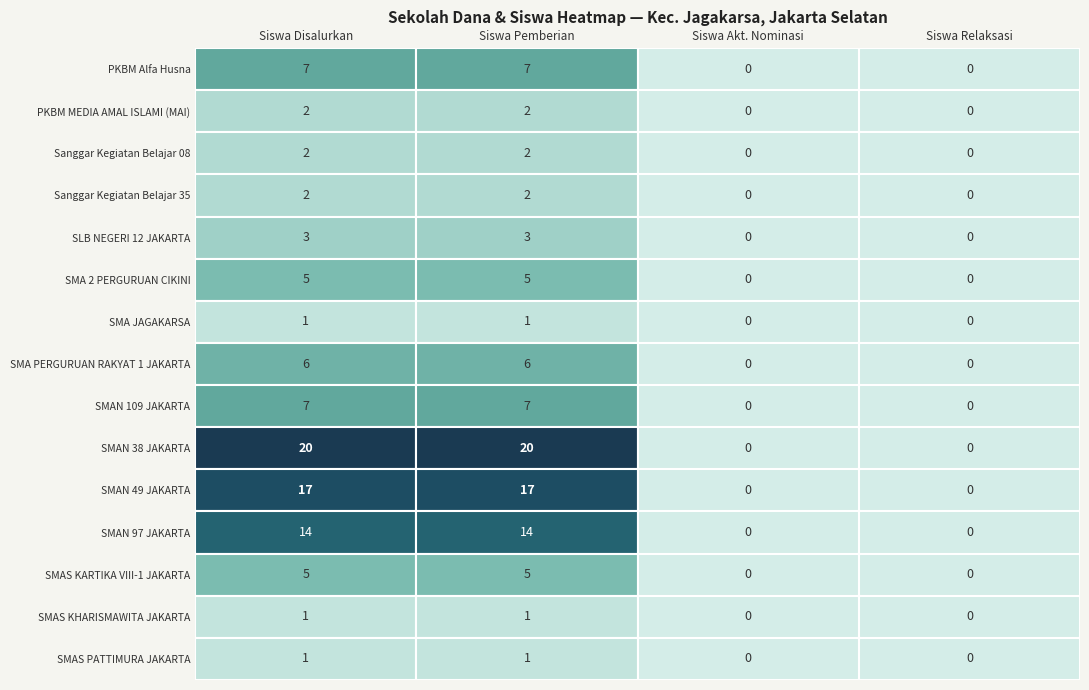

The PKBM MEDIA AMAL ISLAMI (MAI) series shows 830239 at 5. True or false?

False